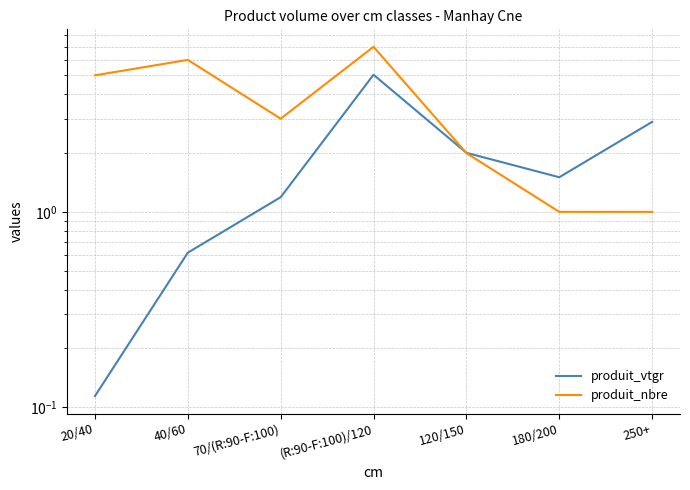

How many interior local valleys does the produit_nbre series have?

1